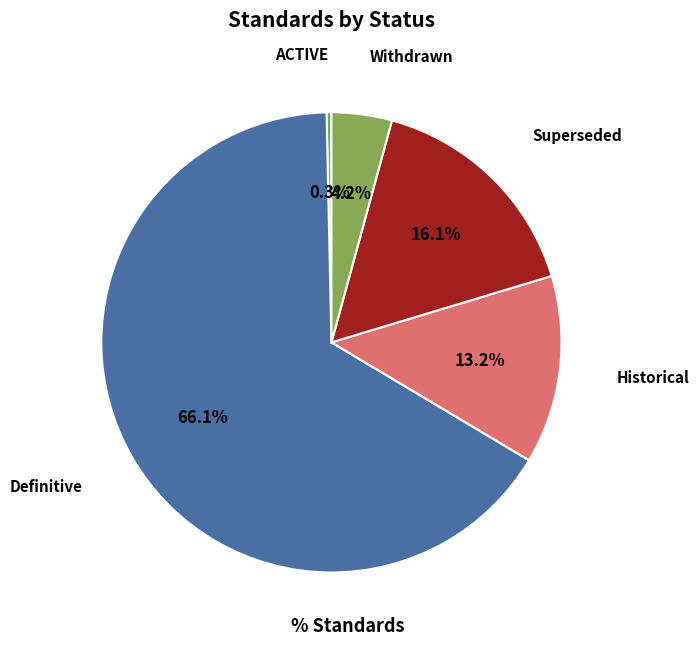

Is there any slice that represents more than half of the pie?

Yes